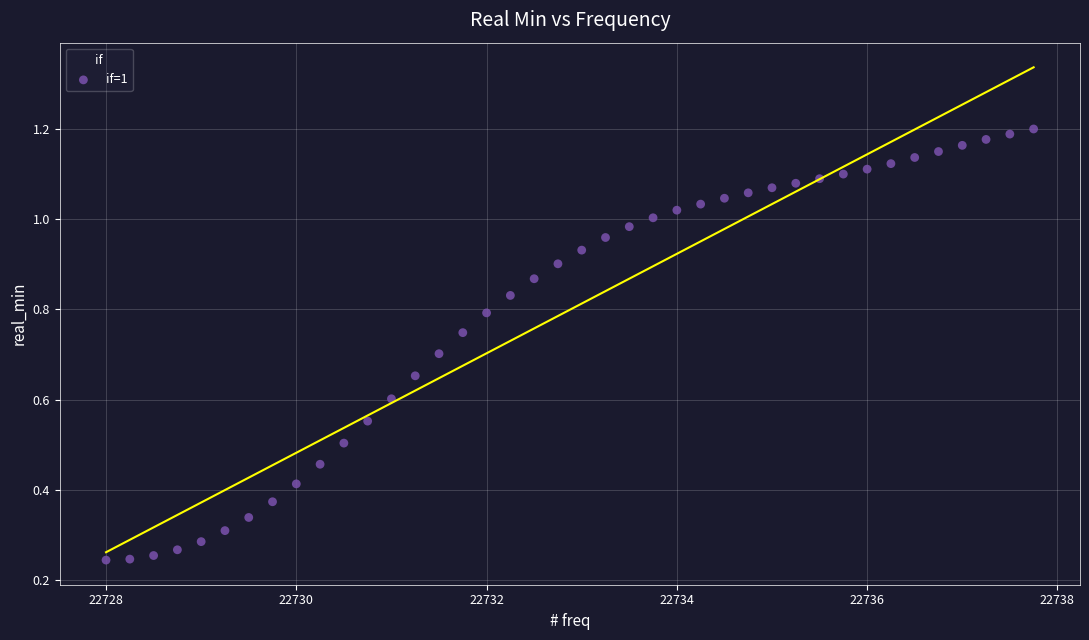

What is the range of X values (max minus min)?

9.8